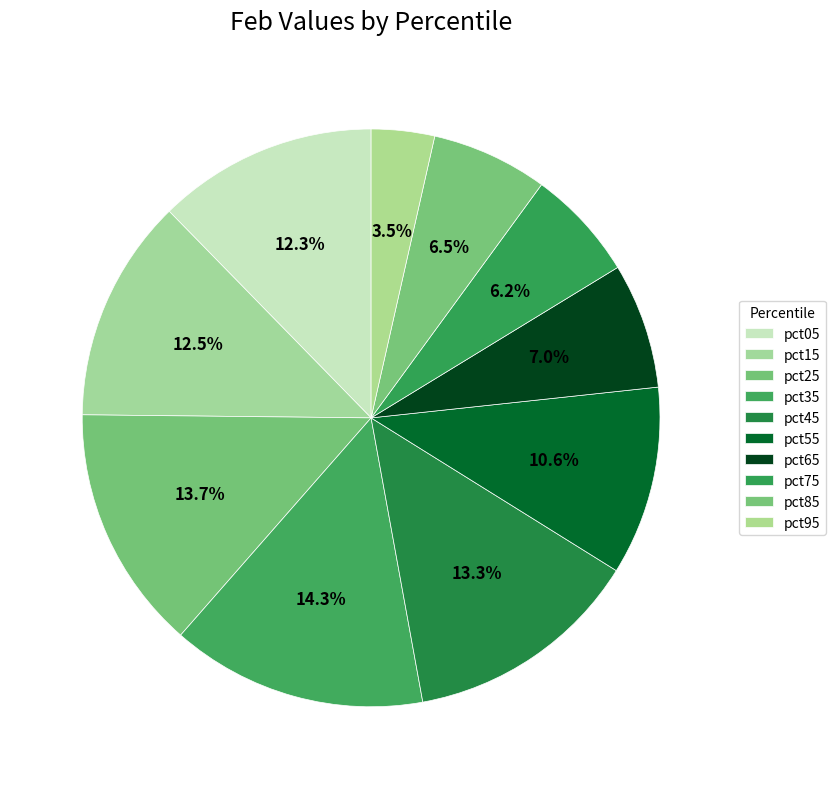

Count the number of slices in the pie.

10